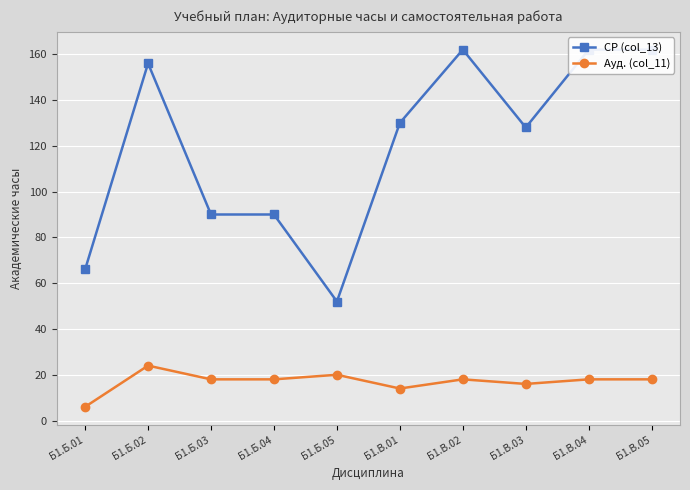

What position from the left is Б1.В.05?

10